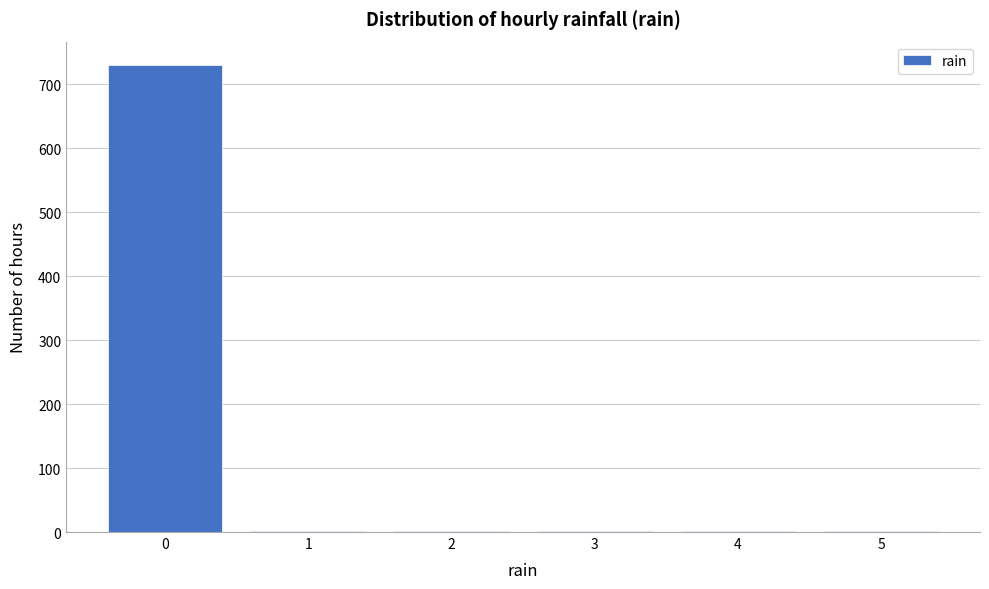

Is it true that the value at 0 is 730?

True